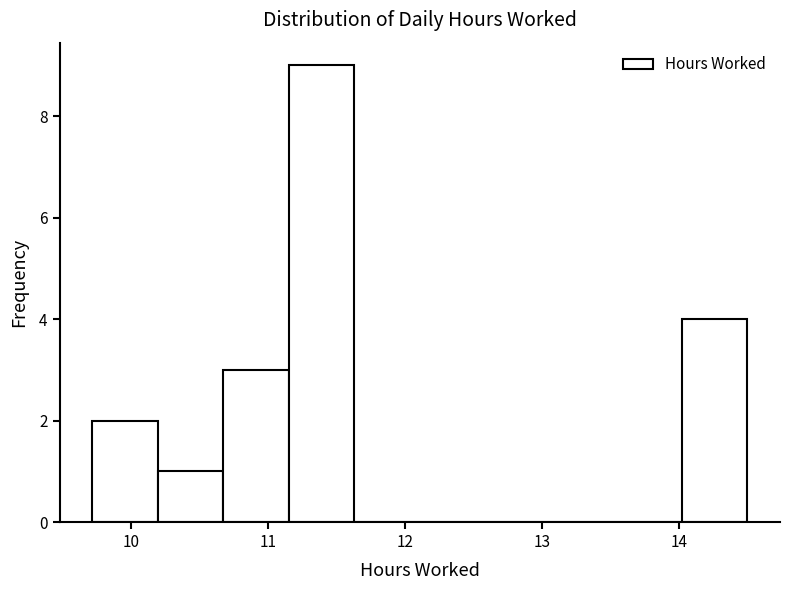

Reading left to right, transcribe this chart: for each bar, give the range it covers on the x-axis and its height. Neither the bar edges nor the heights are printed on the chart, so give them approximately, as read against the axes.

9.7 to 10.2: 2
10.2 to 10.7: 1
10.7 to 11.2: 3
11.2 to 11.6: 9
11.6 to 12.1: 0
12.1 to 12.6: 0
12.6 to 13.1: 0
13.1 to 13.5: 0
13.5 to 14.0: 0
14.0 to 14.5: 4